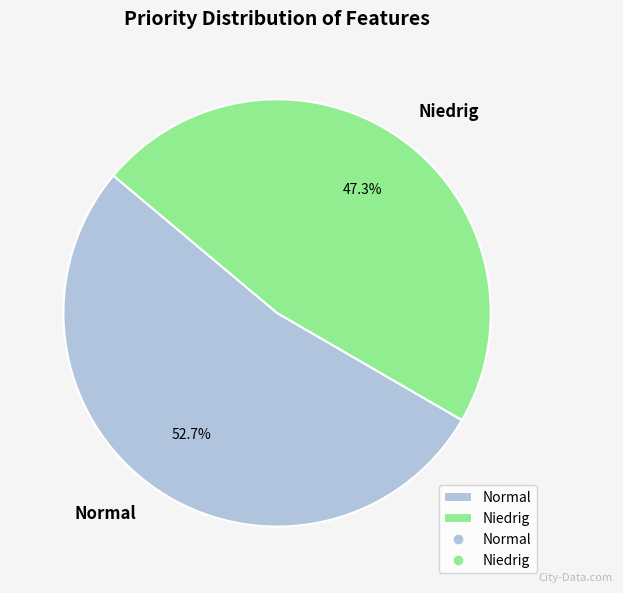

To the nearest percent, what is the difference between the Niedrig and Normal slice percentages?

5%